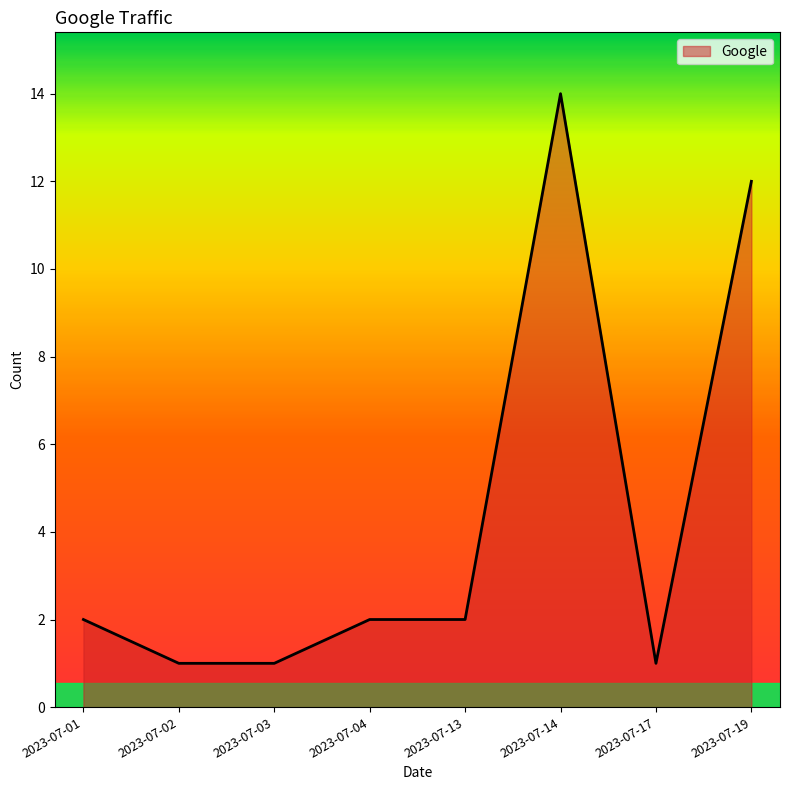

Reading right to left, extract all data points from this chart.

2023-07-19=12	2023-07-17=1	2023-07-14=14	2023-07-13=2	2023-07-04=2	2023-07-03=1	2023-07-02=1	2023-07-01=2